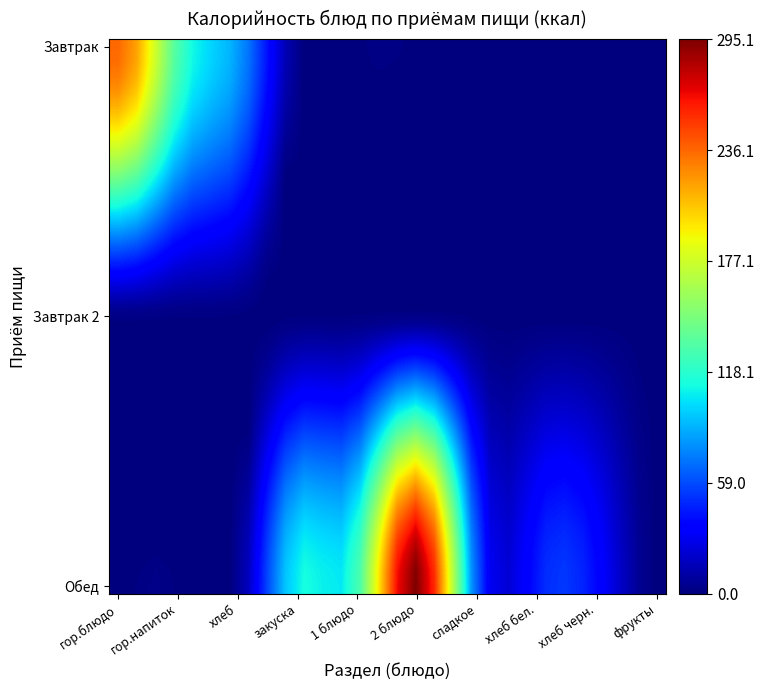

At how many categories does at least one series exceed 168?

8